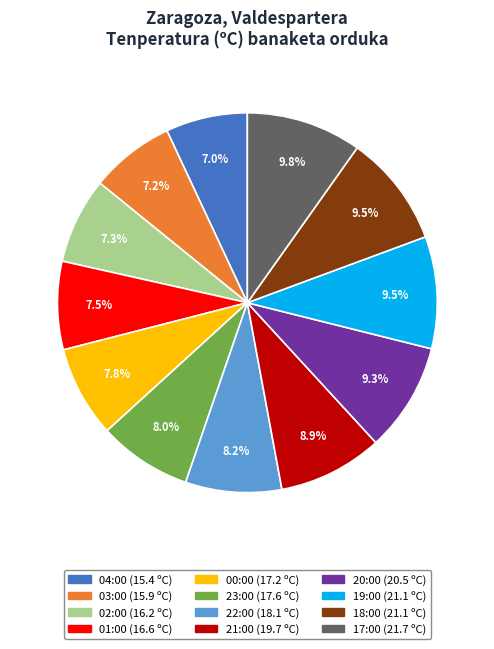

What is the ratio of the value at 19:00 to the value at 01:00?

1.3